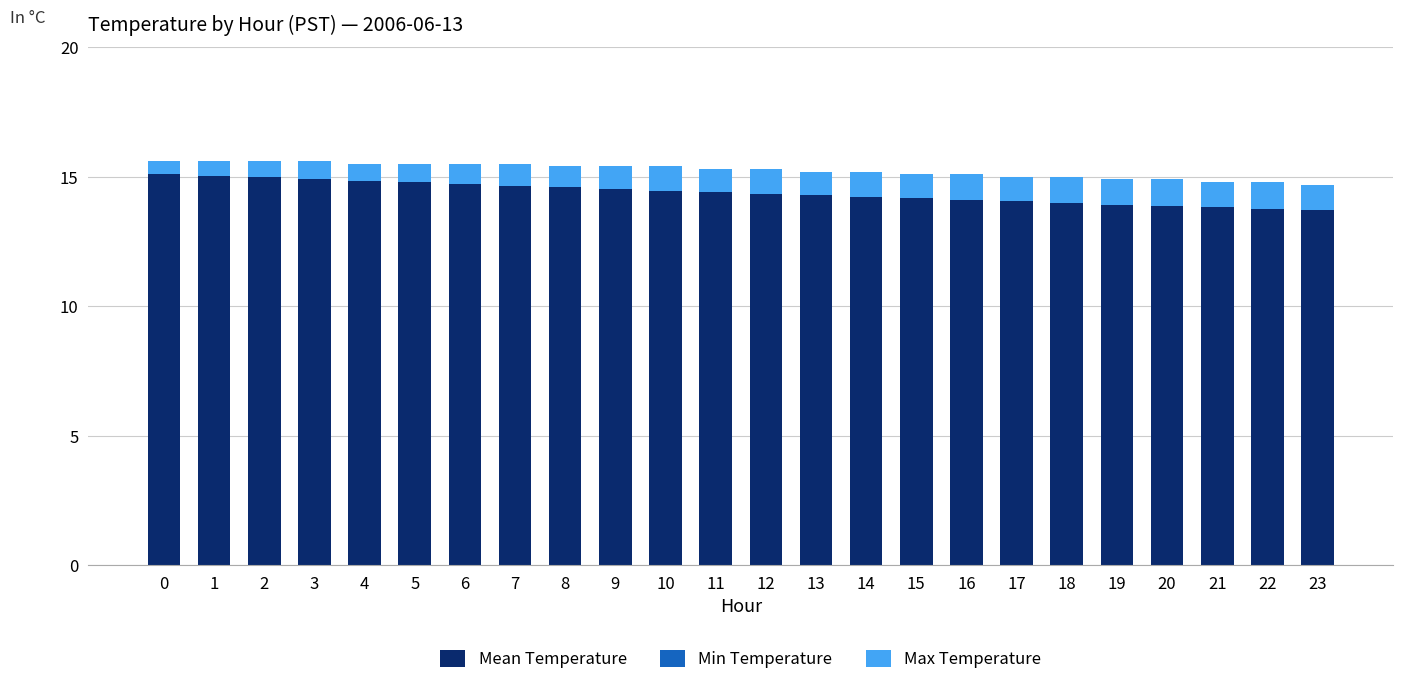

Reading left to right, extract all data points from this chart.

Mean Temperature: 0=15.5	1=15.4	2=15.3	3=15.3	4=15.2	5=15.1	6=15.1	7=15.0	8=14.9	9=14.9	10=14.8	11=14.8	12=14.7	13=14.6	14=14.6	15=14.5	16=14.4	17=14.4	18=14.3	19=14.2	20=14.2	21=14.1	22=14.1	23=14.0
Min Temperature: 0=-0.4	1=-0.4	2=-0.4	3=-0.3	4=-0.4	5=-0.4	6=-0.4	7=-0.3	8=-0.3	9=-0.4	10=-0.3	11=-0.3	12=-0.3	13=-0.3	14=-0.3	15=-0.3	16=-0.3	17=-0.3	18=-0.3	19=-0.3	20=-0.3	21=-0.3	22=-0.3	23=-0.3
Max Temperature: 0=0.5	1=0.5	2=0.6	3=0.7	4=0.7	5=0.7	6=0.8	7=0.8	8=0.8	9=0.9	10=0.9	11=0.9	12=1.0	13=0.9	14=1.0	15=0.9	16=1.0	17=0.9	18=1.0	19=1.0	20=1.0	21=1.0	22=1.0	23=1.0